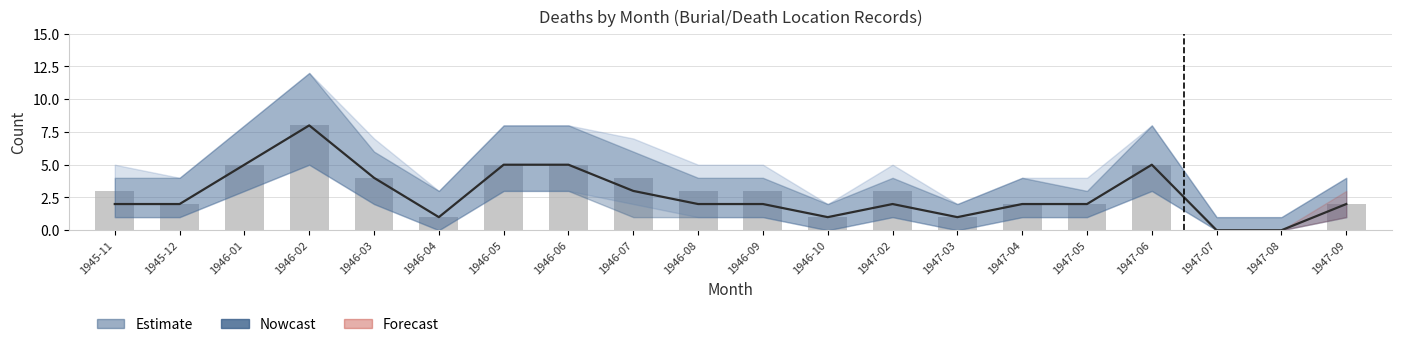

List the labels in order of value, smallest first.

1947-07, 1947-08, 1946-04, 1946-10, 1947-03, 1945-12, 1947-04, 1947-05, 1947-09, 1945-11, 1946-08, 1946-09, 1947-02, 1946-03, 1946-07, 1946-01, 1946-05, 1946-06, 1947-06, 1946-02